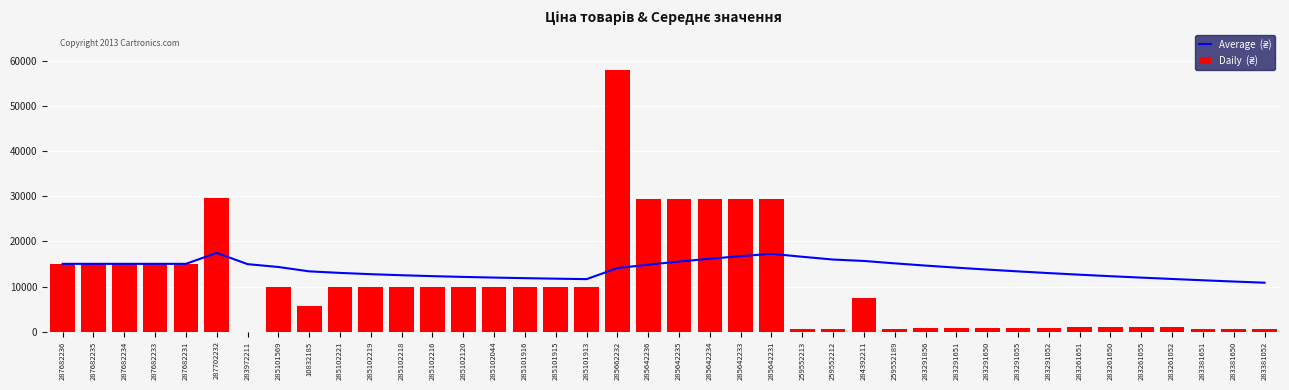

Rank the series by their average value, from highest to lowest.

Average  (₴), Daily  (₴)